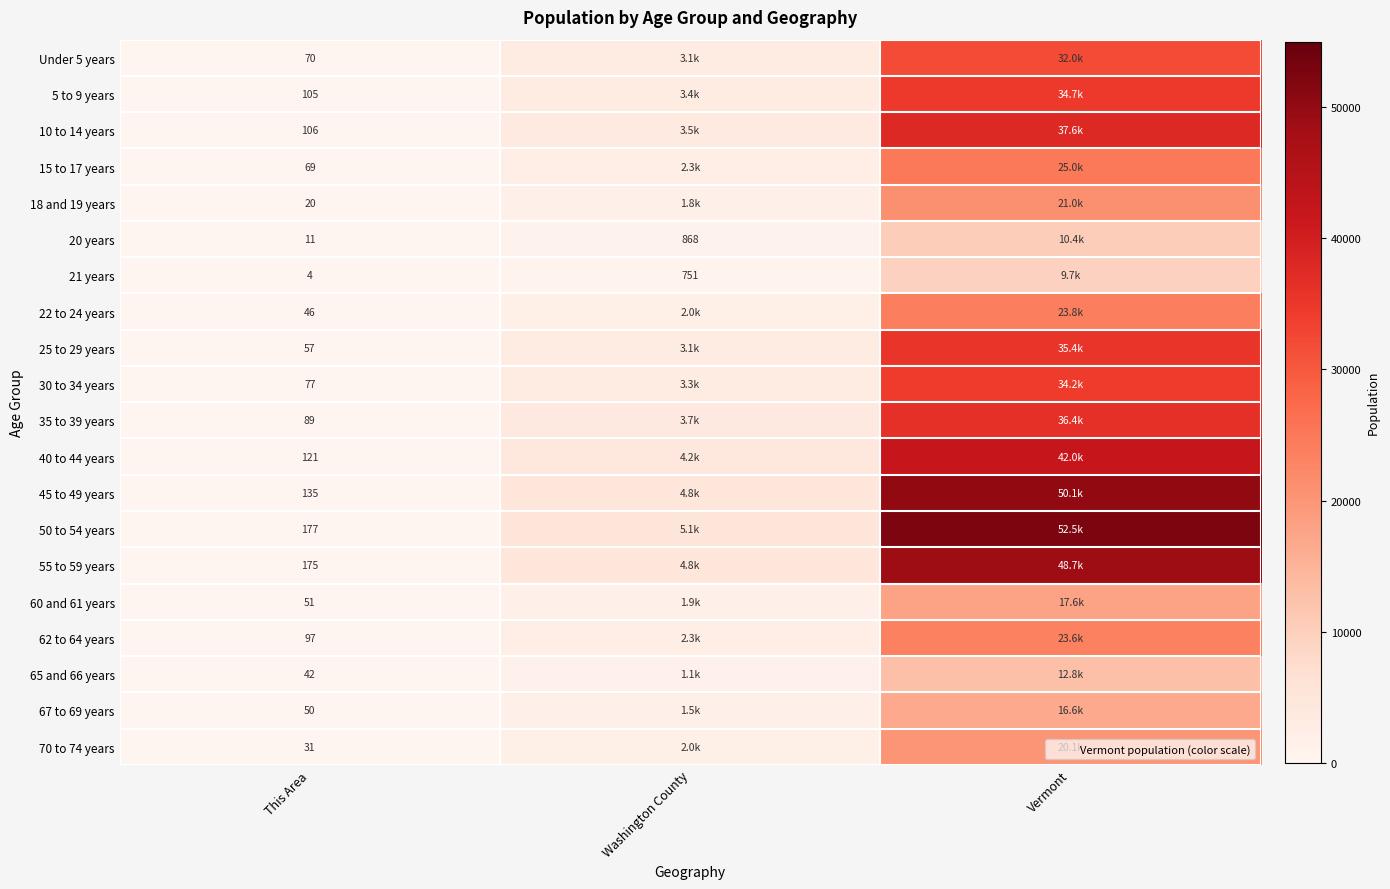

What is the average value of the 62 to 64 years series?

8665